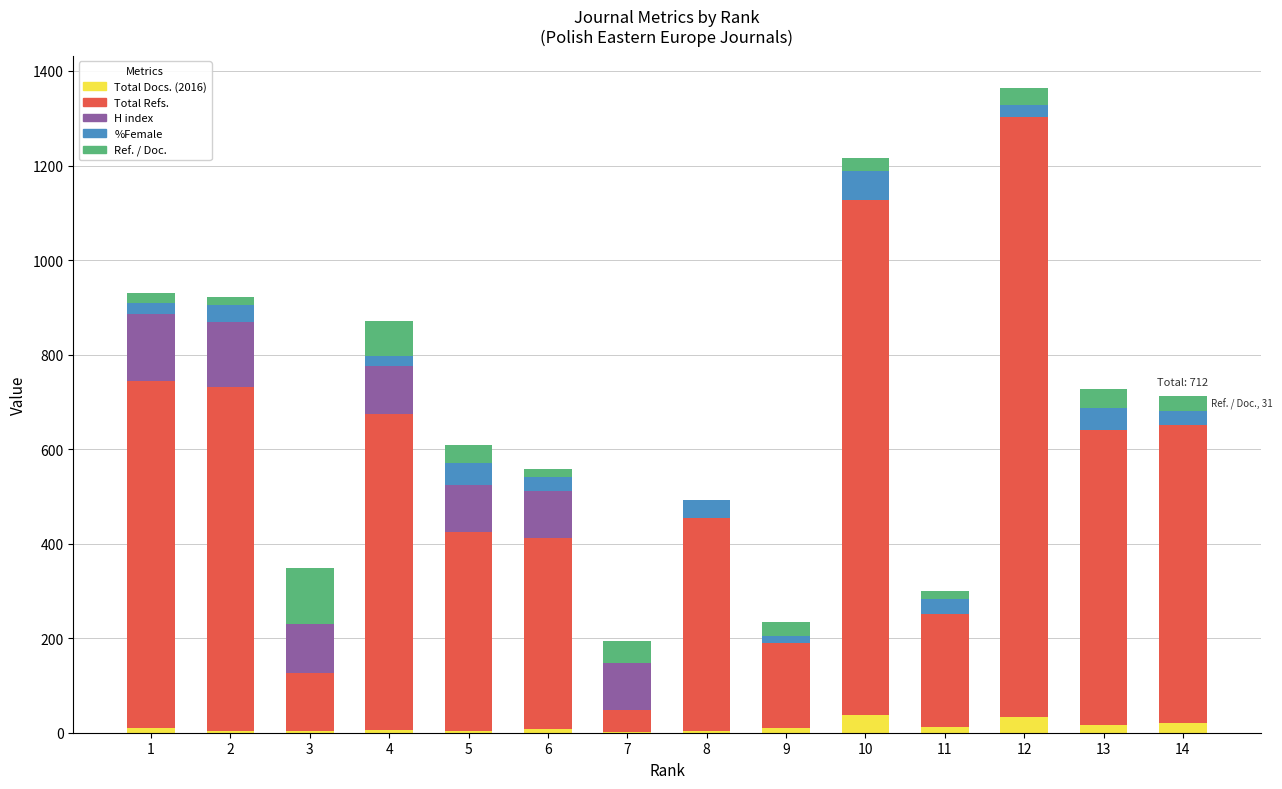

How many data points does each series have?

14